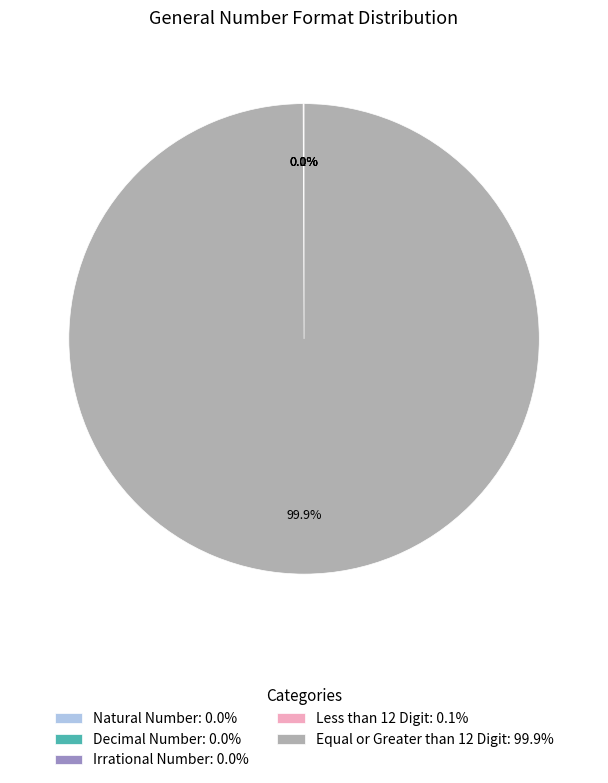

Between Equal or Greater than 12 Digit and Decimal Number, which is larger?

Equal or Greater than 12 Digit